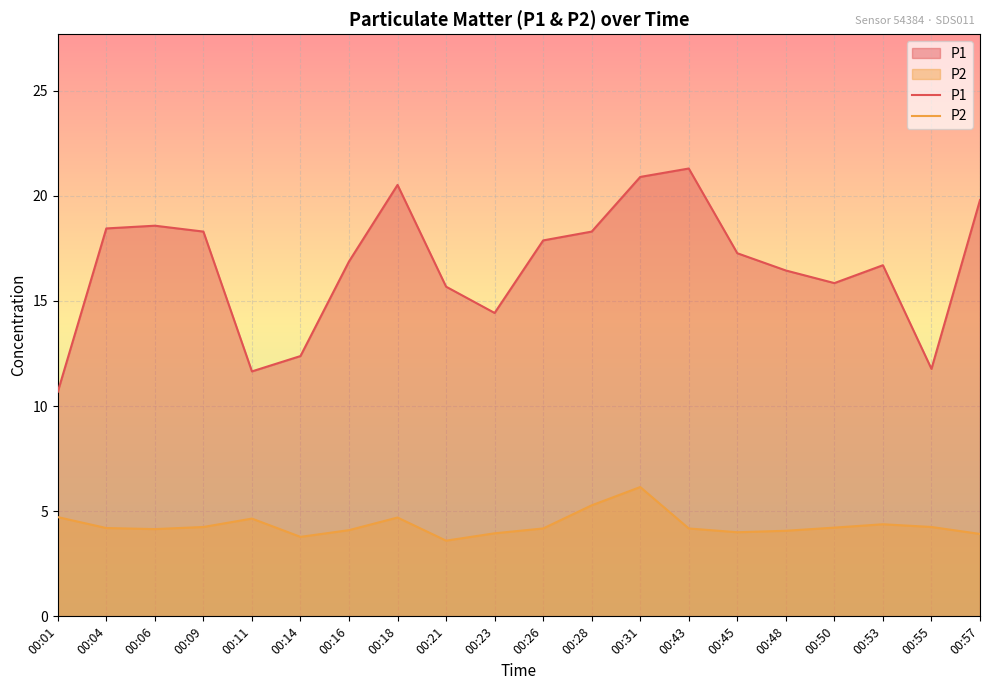

True or false: P1 has a value of 8.4 at 00:28.

False